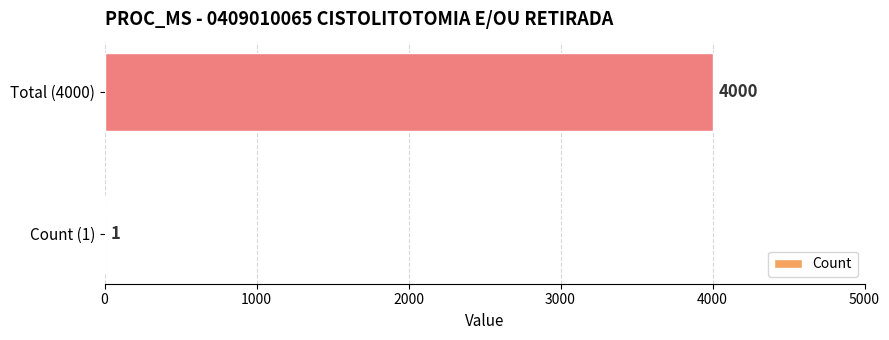

Count the values in the range 1 to 4000.

2